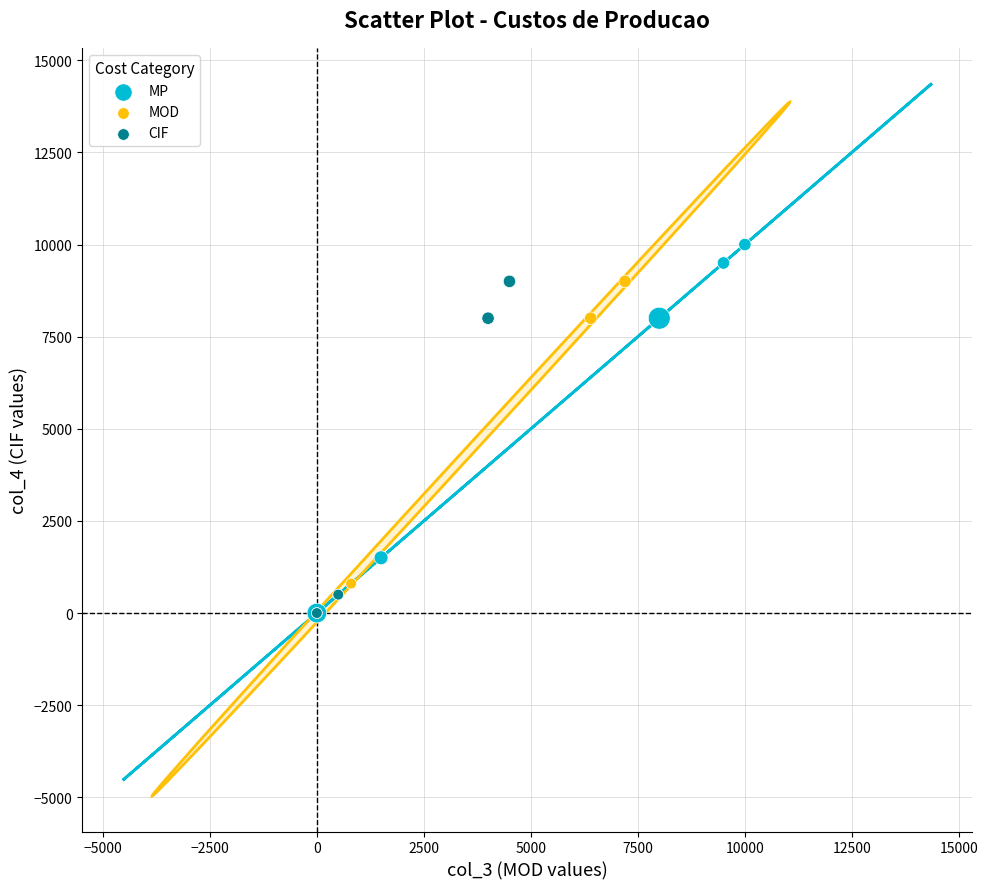

Which series has the widest spread of Y values?

MP